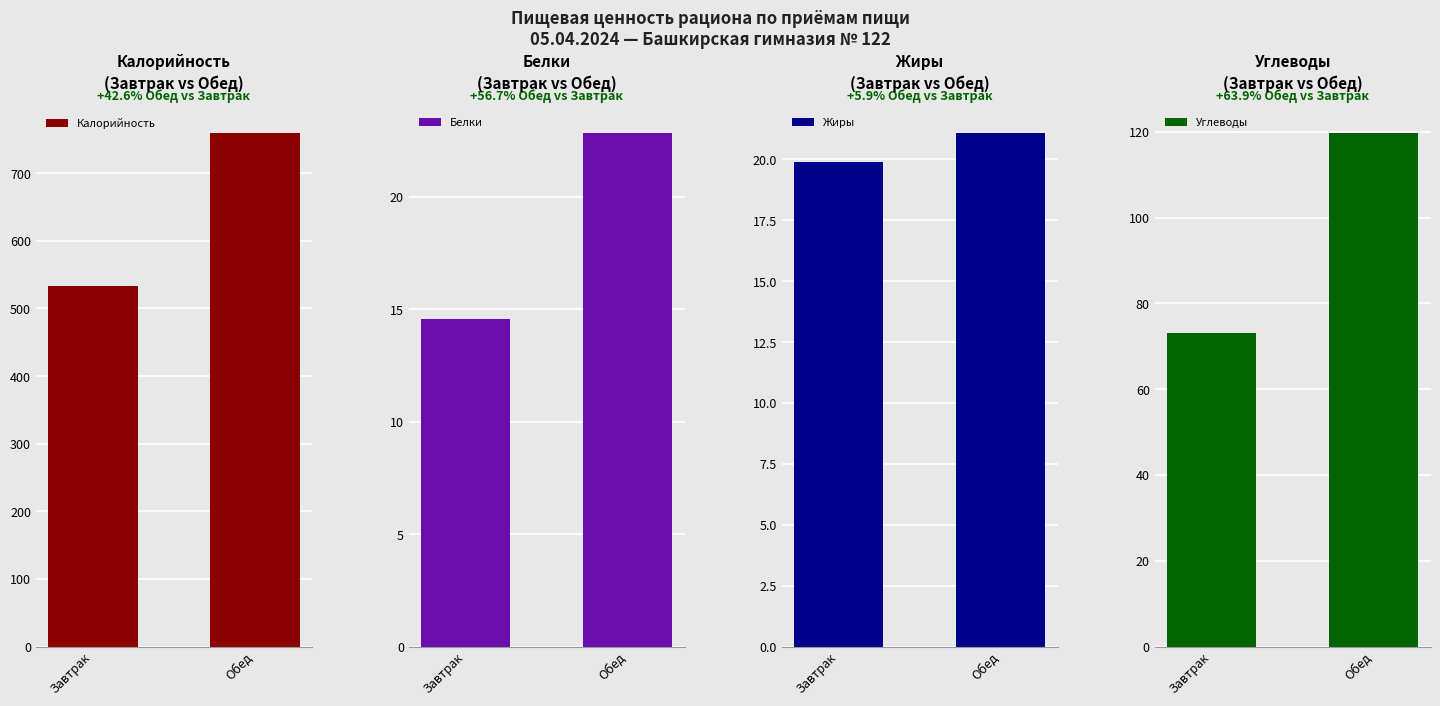

What is the total value across all series at Завтрак?

639.8